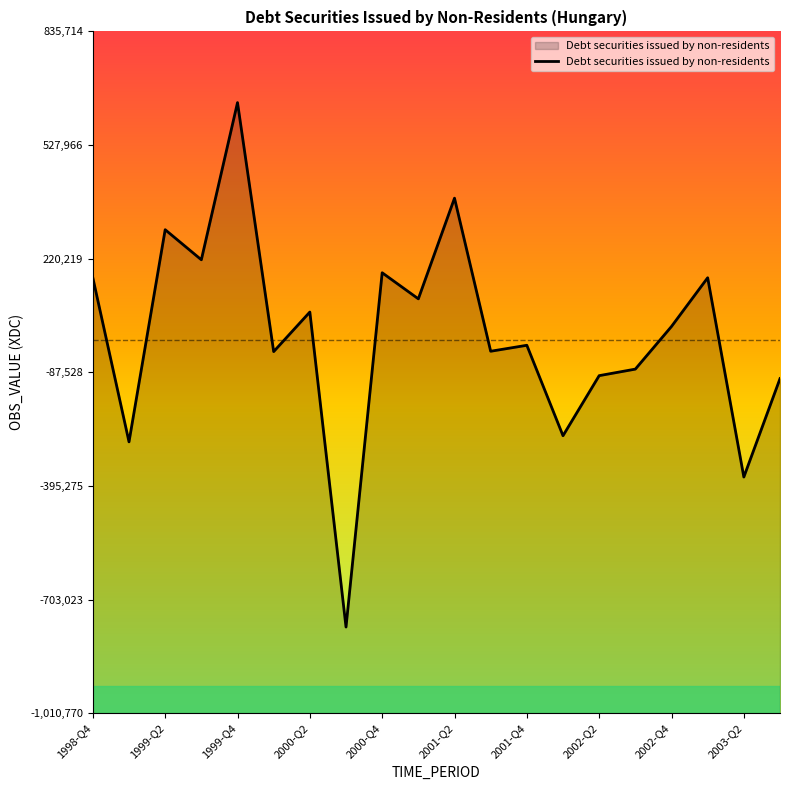

How many interior local peaks (higher than both neighbors) does the data have?

7